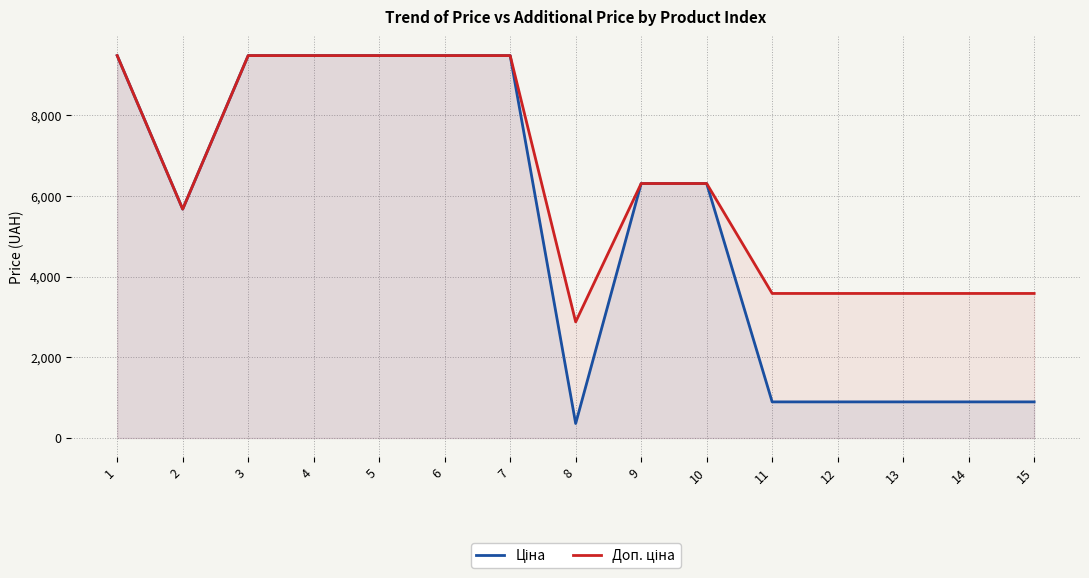

What is the average value of the Ціна series?

5334.1